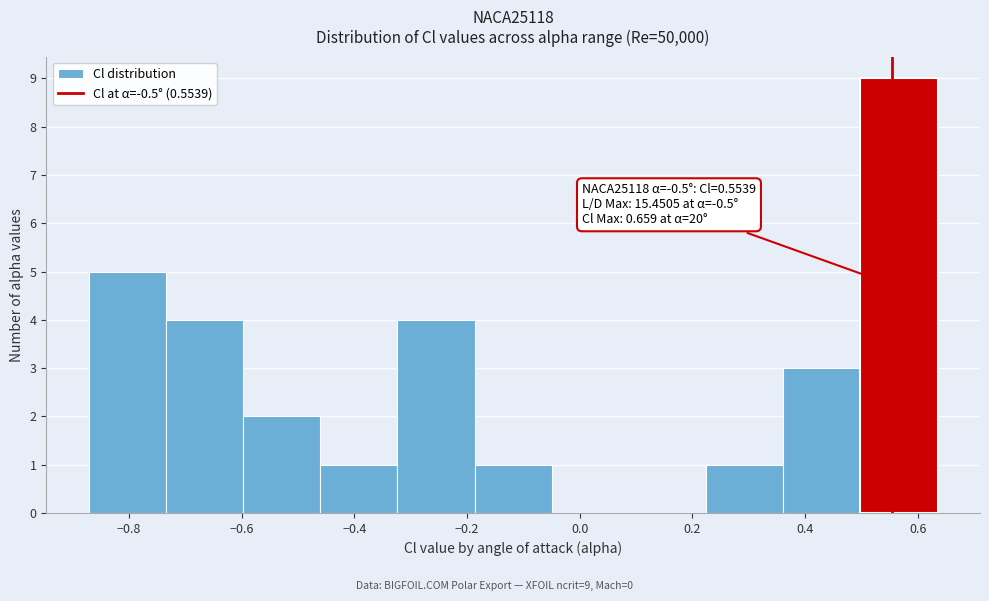

Over which range of the x-axis is the bar tallest?

0.50 to 0.64